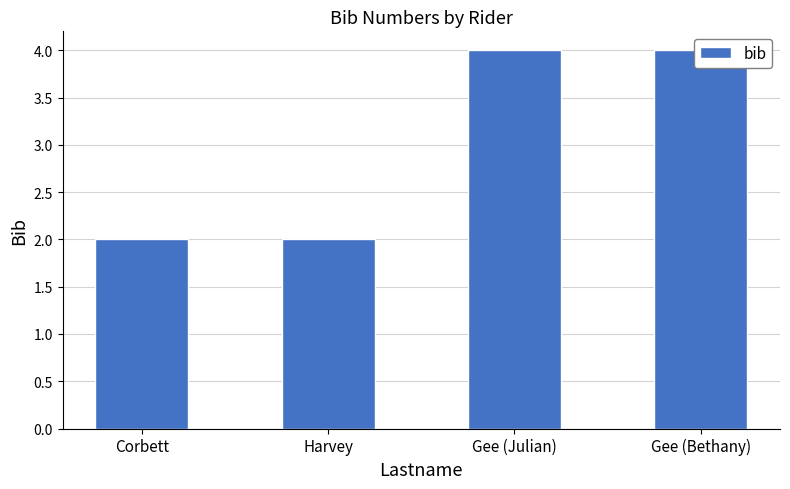

The value at Gee (Julian) is 5. True or false?

False